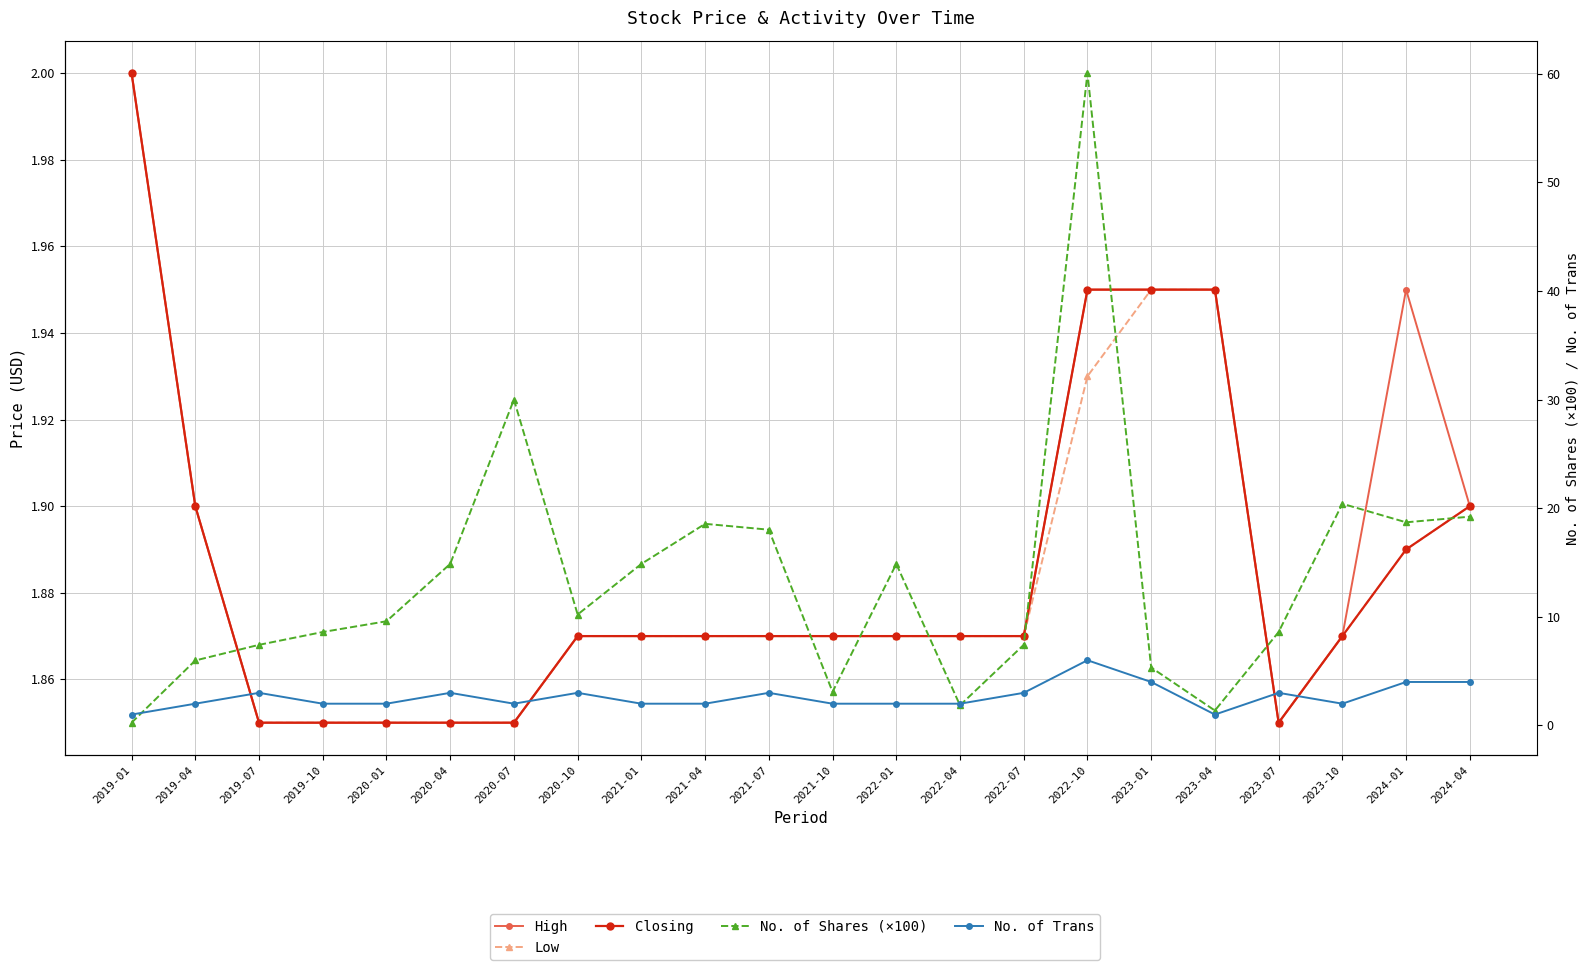

What is the average value of the No. of Trans series?

2.6